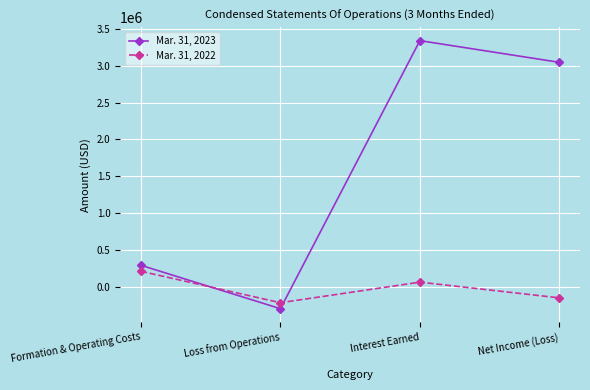

Where is the first local minimum for Mar. 31, 2023?

Loss from Operations